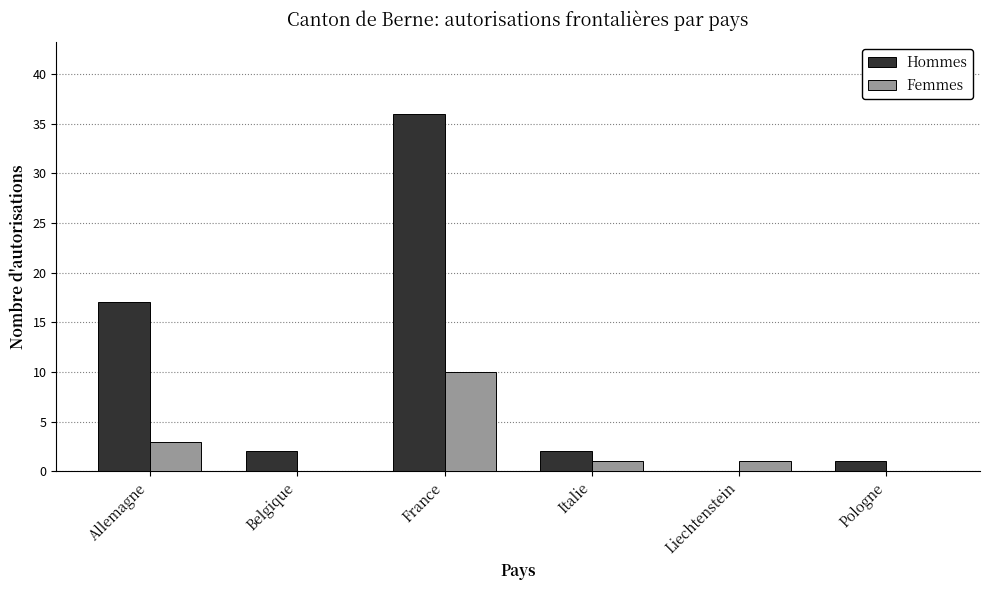

True or false: Hommes has a value of -11 at Liechtenstein.

False